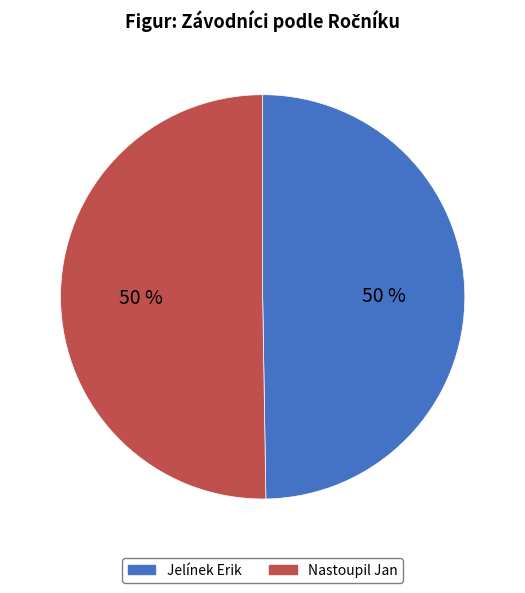

How many segments does this pie chart have?

2